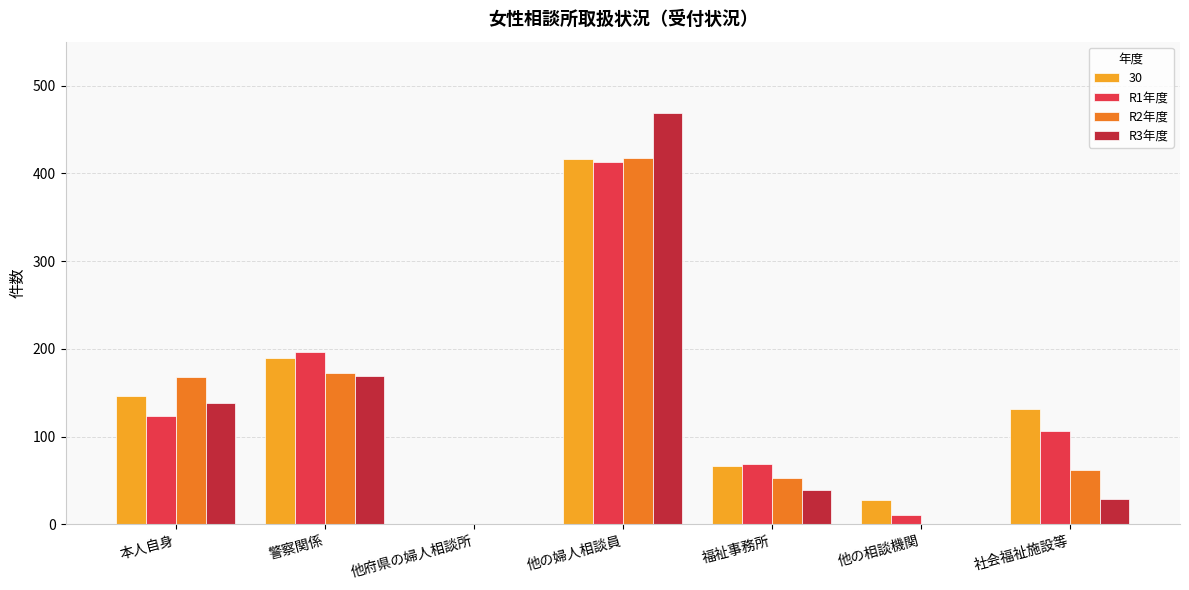

True or false: R3年度 has a value of 469 at 他の婦人相談員.

True